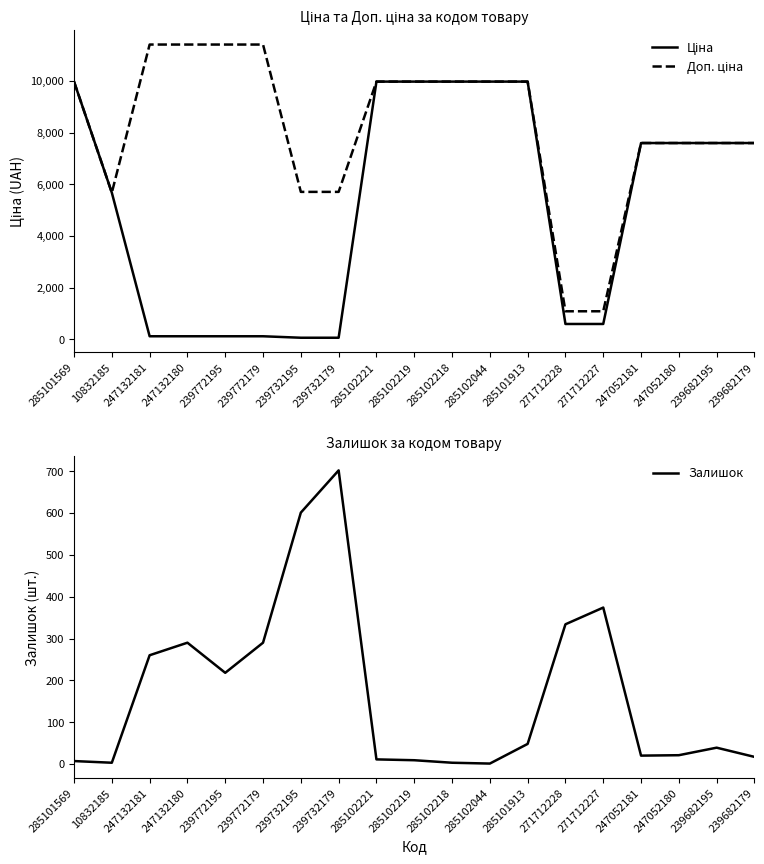

Which series has the largest total across all categories?

Доп. ціна